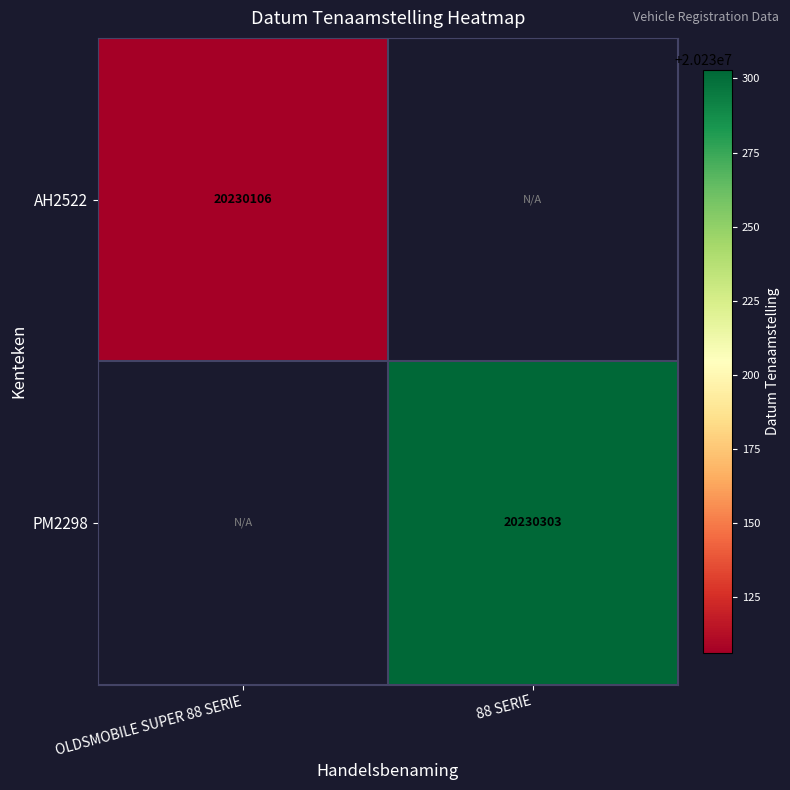

Which has a higher value, OLDSMOBILE SUPER 88 SERIE or 88 SERIE?

88 SERIE